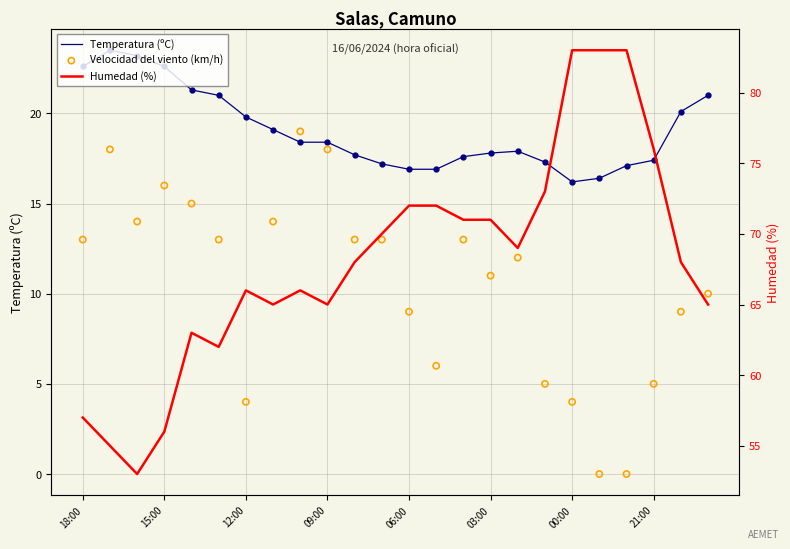

True or false: Temperatura (ºC) has a value of 22.6 at 18:00.

True